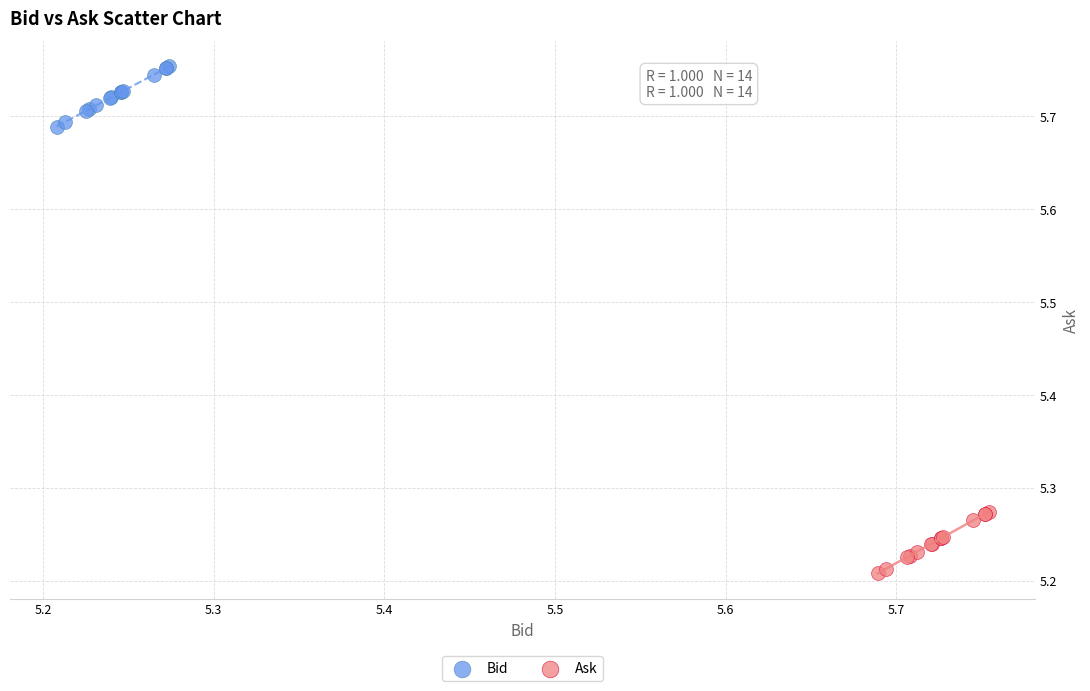

Which series contains the lowest Y value?

Ask